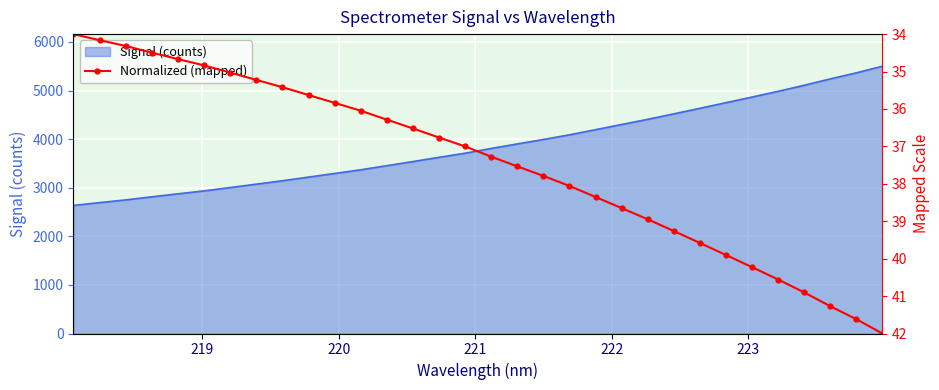

Reading left to right, transcribe all the data shown in this chart.

34.0	34.2	34.3	34.5	34.7	34.8	35.0	35.2	35.4	35.6	35.8	36.0	36.3	36.5	36.8	37.0	37.3	37.5	37.8	38.1	38.4	38.7	38.9	39.3	39.6	39.9	40.2	40.6	40.9	41.3	41.6	42.0